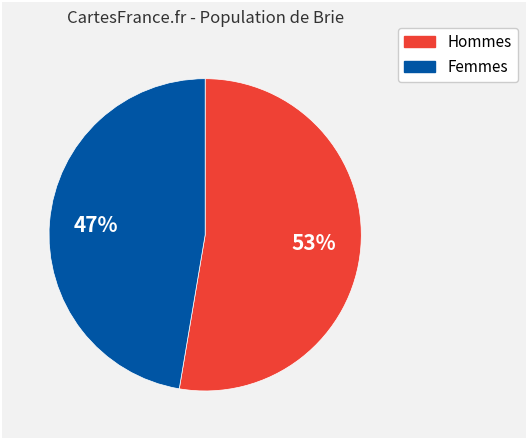

Is there any slice that represents more than half of the pie?

Yes